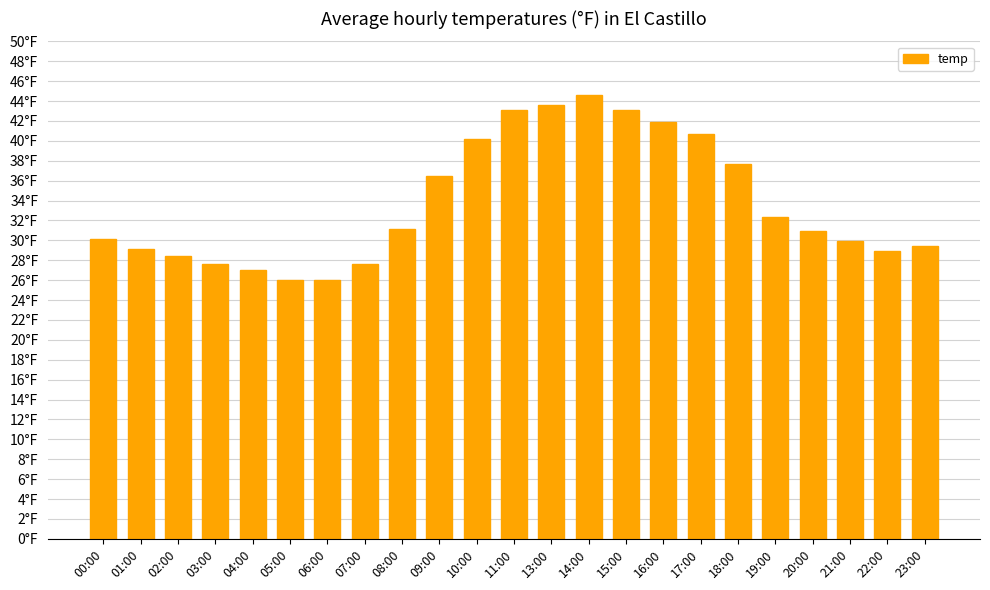

Rank the categories by value from lowest to highest.

05:00, 06:00, 04:00, 03:00, 07:00, 02:00, 22:00, 01:00, 23:00, 21:00, 00:00, 20:00, 08:00, 19:00, 09:00, 18:00, 10:00, 17:00, 16:00, 11:00, 15:00, 13:00, 14:00